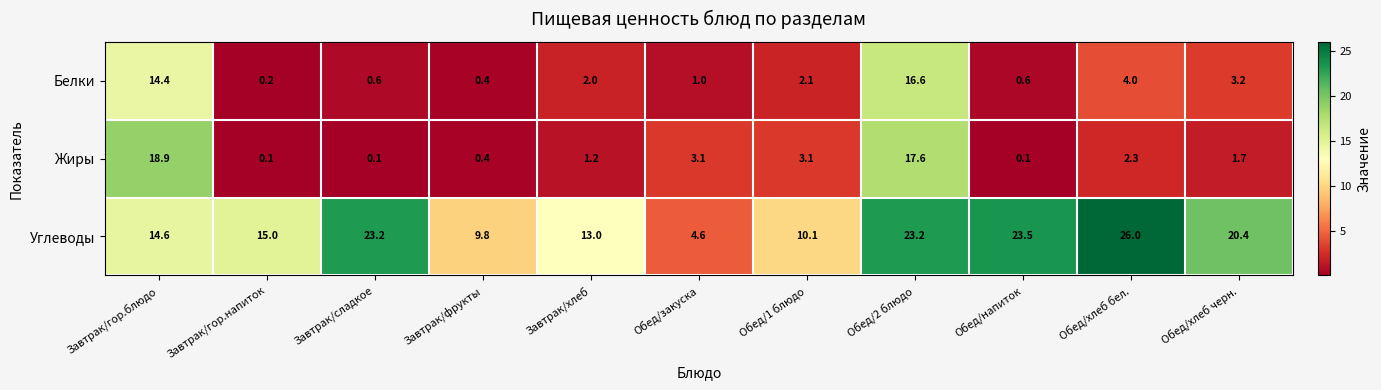

Count the number of data series in this chart.

3